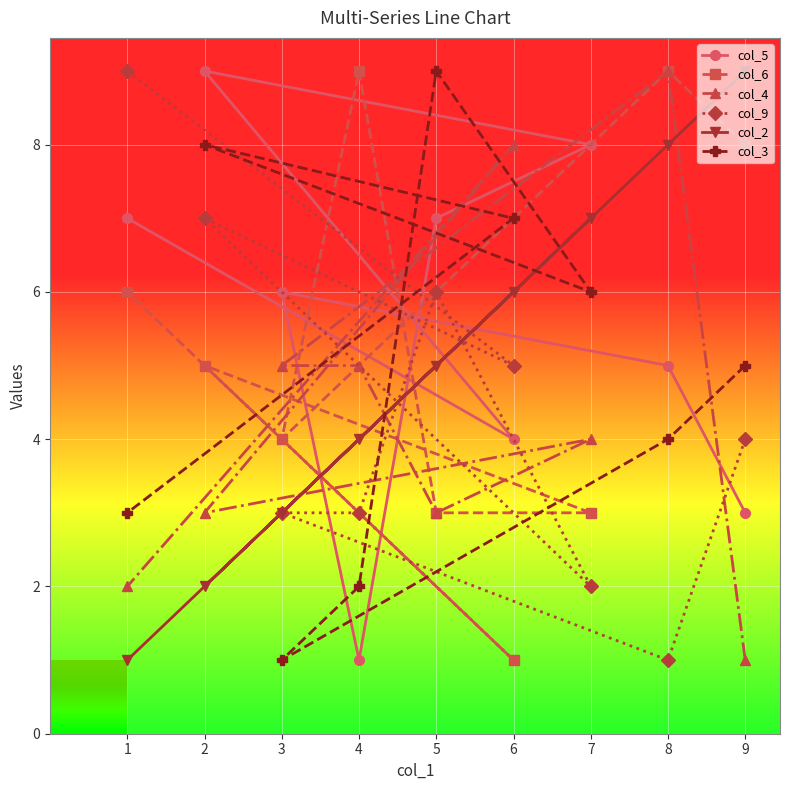

Is it true that col_6 equals 5 at 2?

True